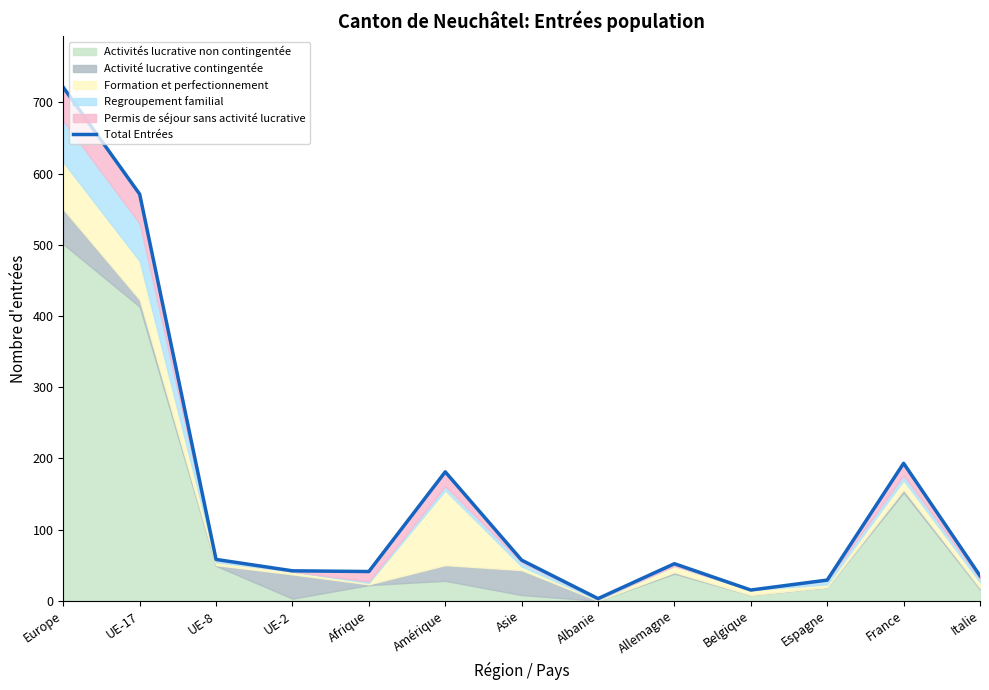

What is the difference between the values at Amérique and Europe?

540